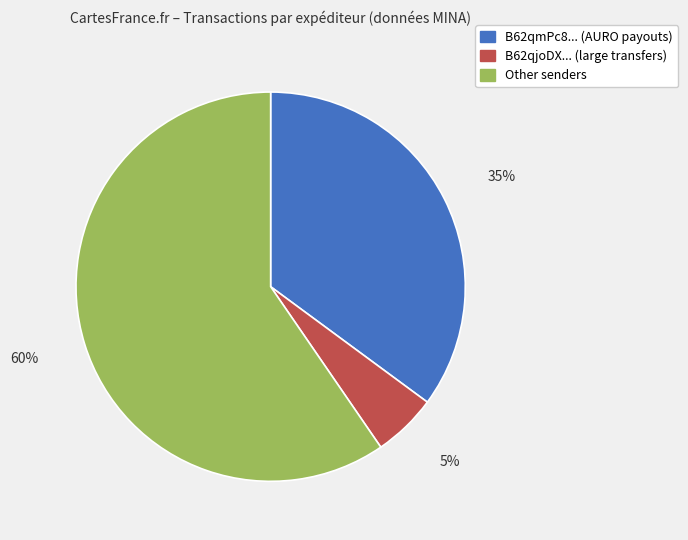

To the nearest percent, what is the average slice percentage?

33%